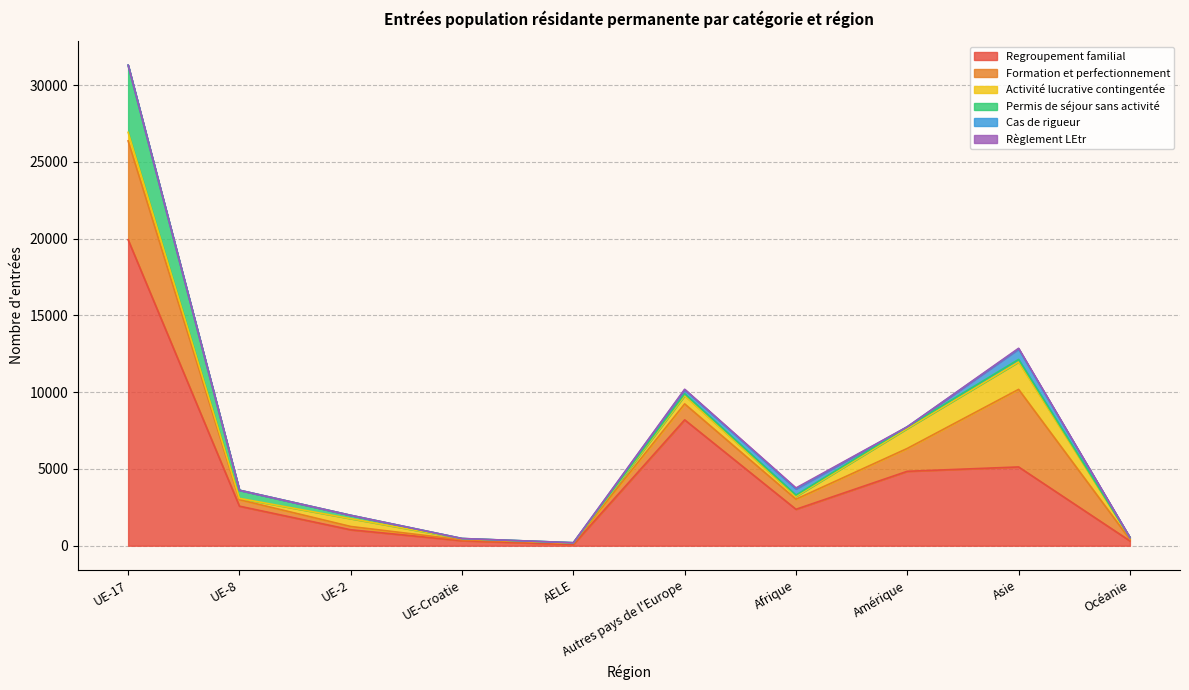

The value of Règlement LEtr at Océanie is 0. True or false?

True